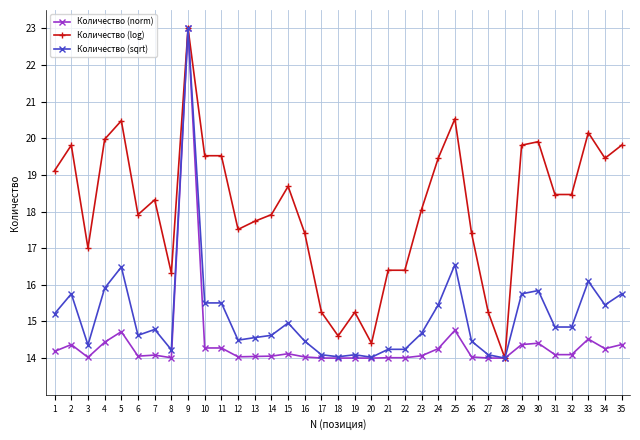

What is the value of the Количество (log) point at the 3rd from the left?

17.0